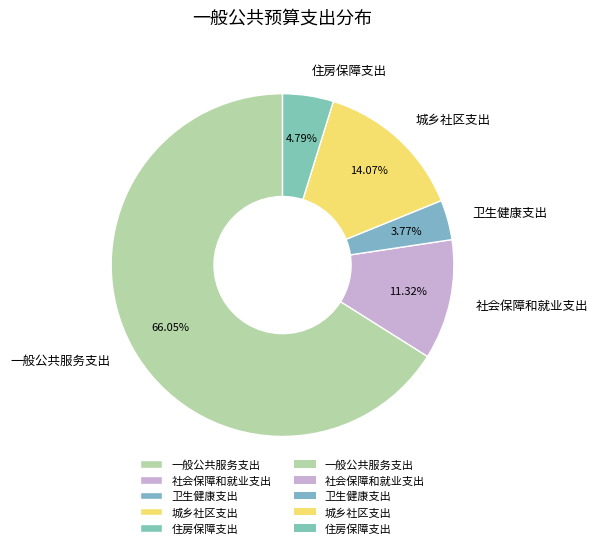

True or false: 卫生健康支出 accounts for 4% of the total.

True